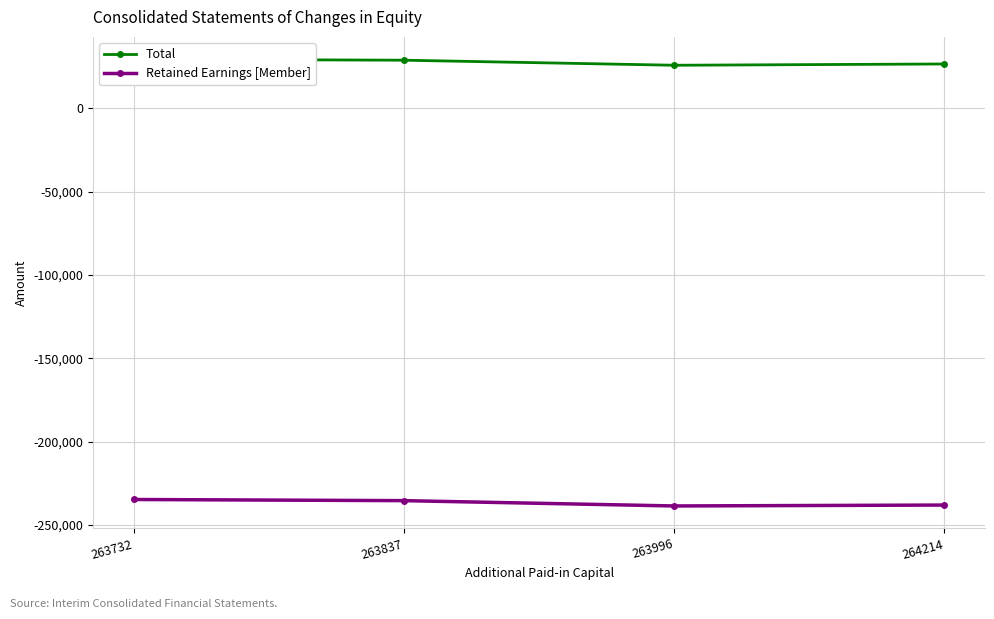

Reading right to left, list all the values displayed in this chart.

Total: 26553	25790	28817	29404
Retained Earnings [Member]: -238051	-238596	-235410	-234718